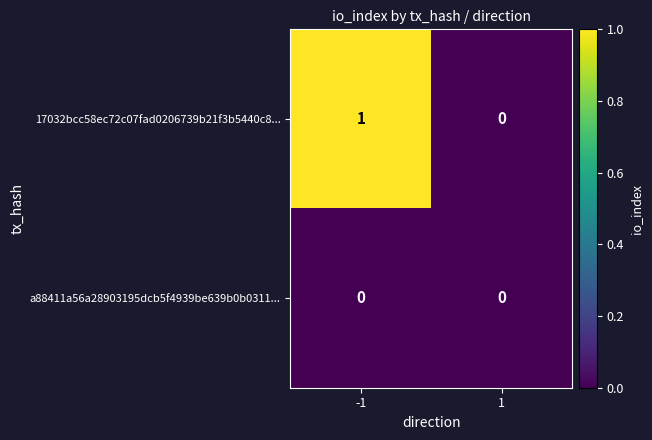

What is the total value across all series at -1?

1